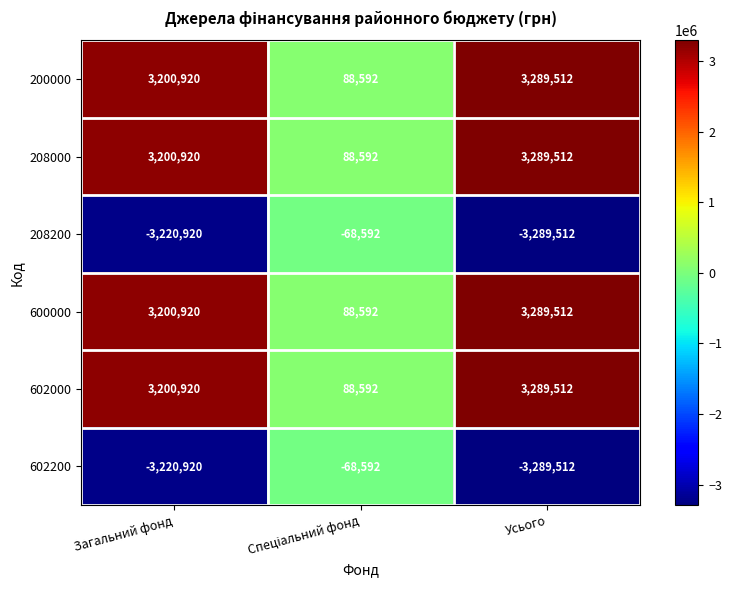

Count the number of data series in this chart.

6